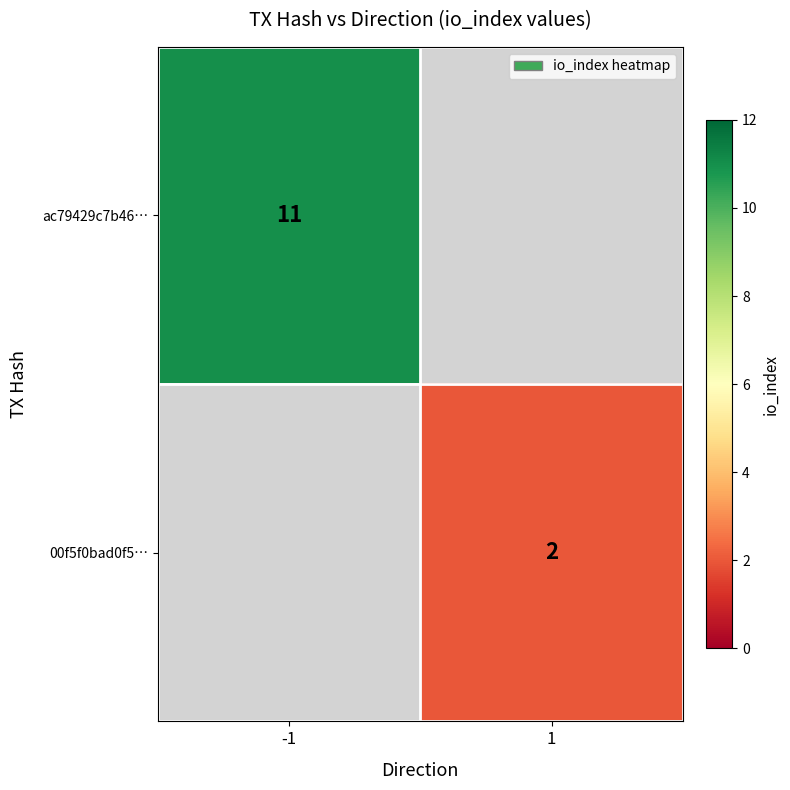

Is it true that ac79429c7b46… equals 18 at -1?

False